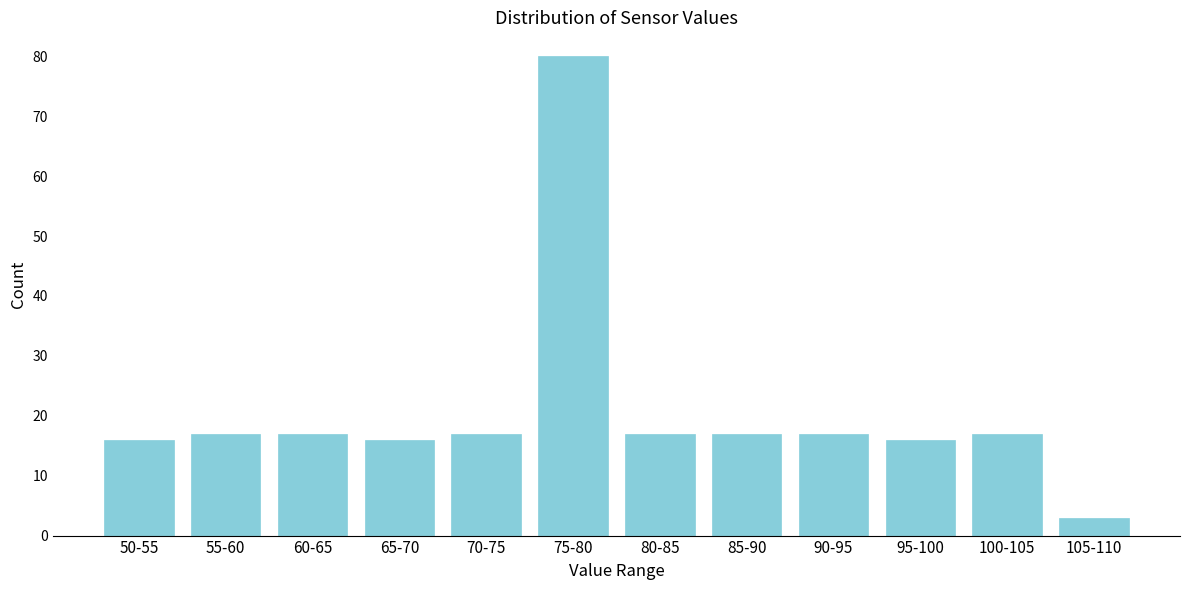

Reading right to left, what are all the values shown in this chart?

105-110=3	100-105=17	95-100=16	90-95=17	85-90=17	80-85=17	75-80=80	70-75=17	65-70=16	60-65=17	55-60=17	50-55=16